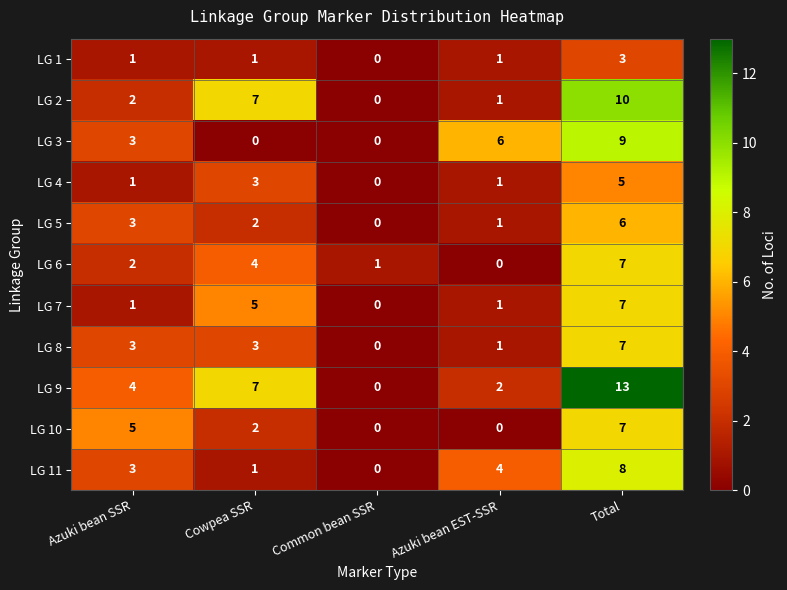

The LG 10 series shows 1 at Cowpea SSR. True or false?

False